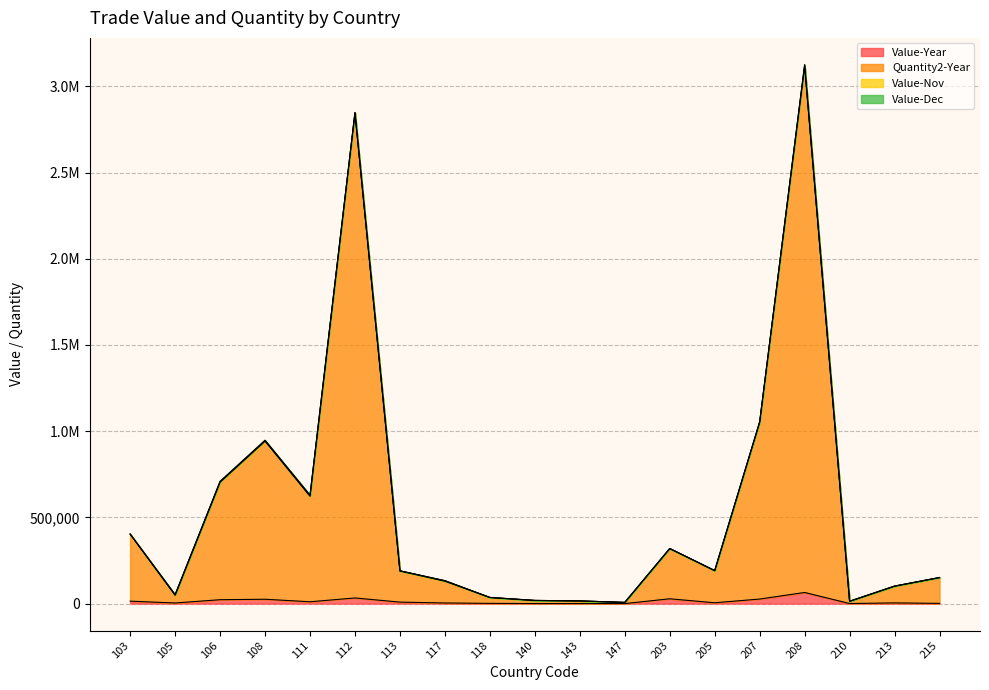

At which category does the chart reach its minimum across all series?

147